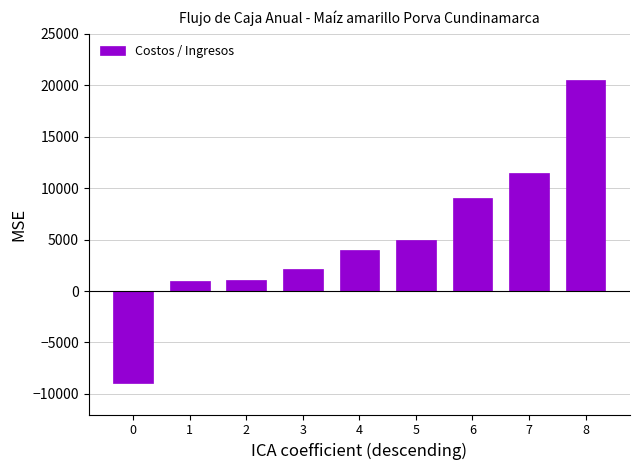

How many data points are less than 3980?

4